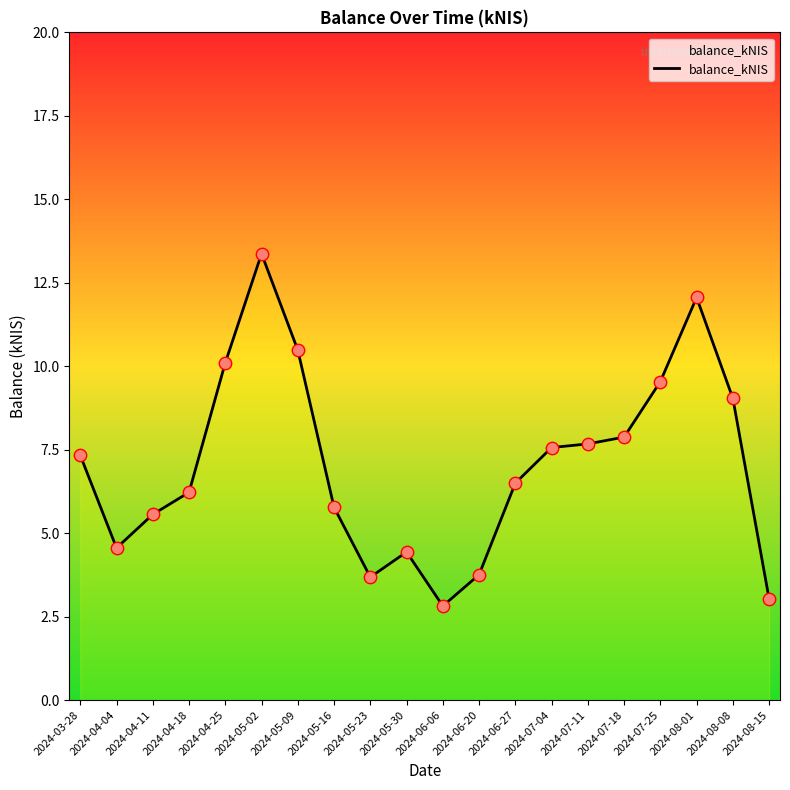

Which has a higher value, 2024-06-20 or 2024-05-30?

2024-05-30